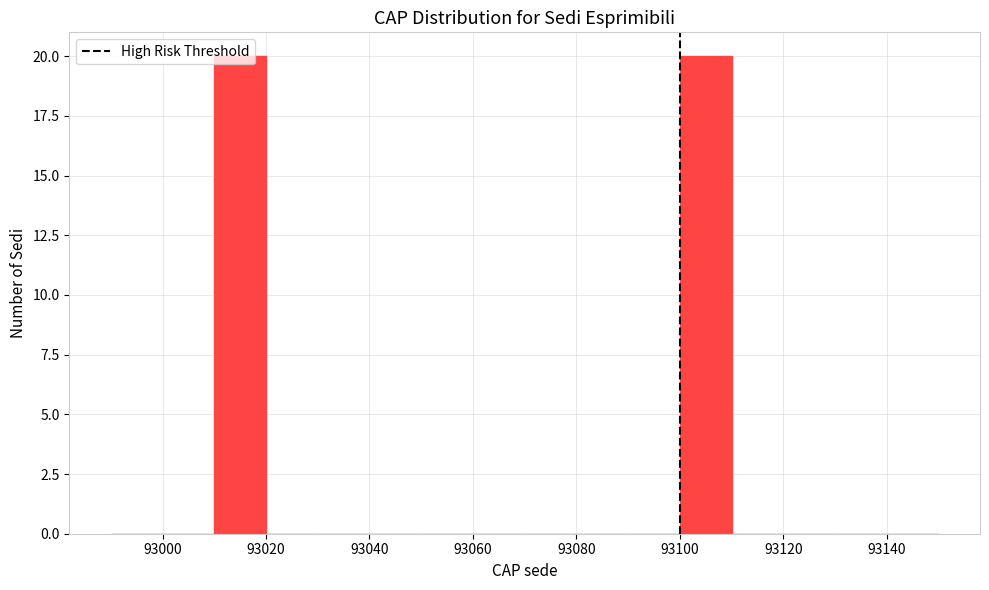

What is the height of the bar covering 93100 to 93110 on the x-axis? The values are not printed on the chart, so give them approximately, as read against the axis.

20